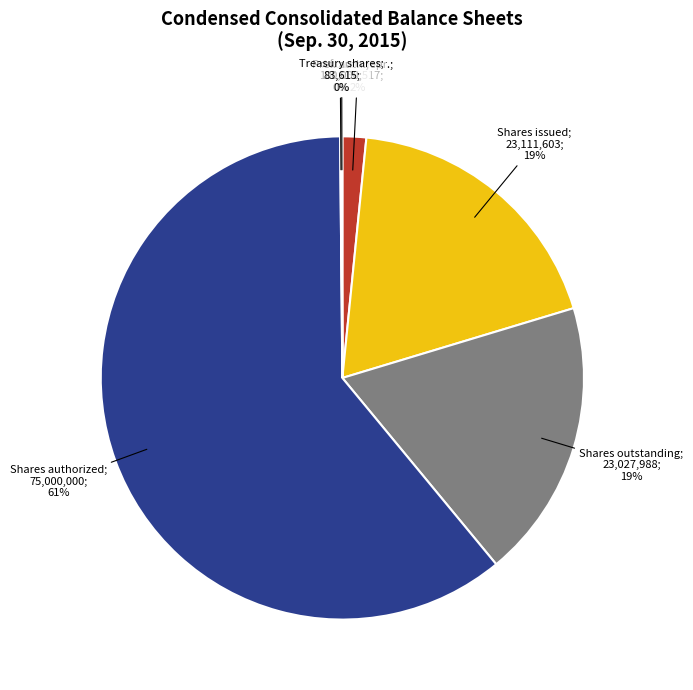

Is there a majority slice in this chart?

Yes